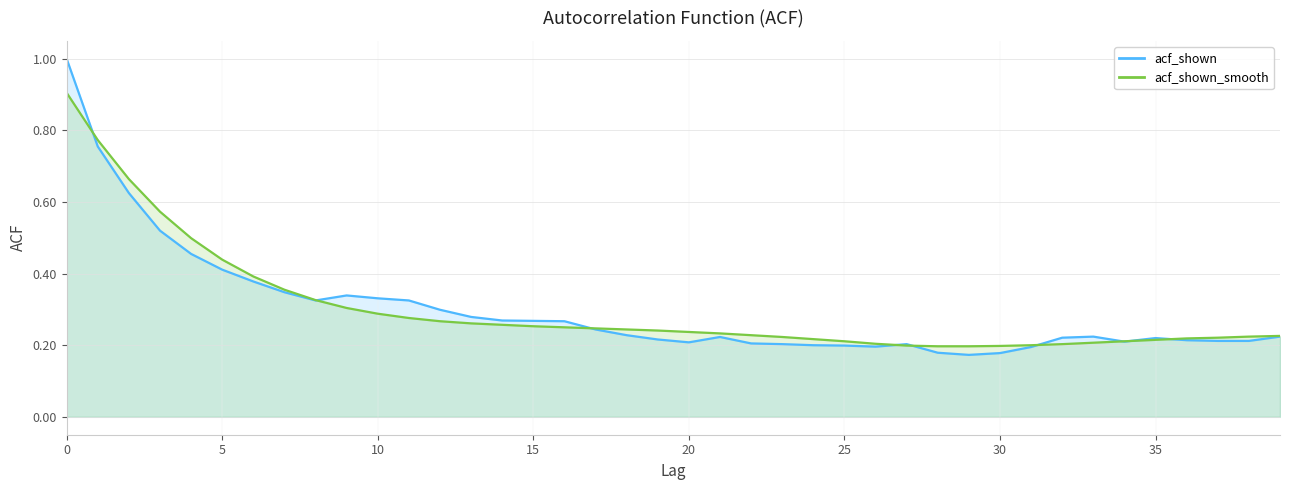

What are all the series names shown in the legend?

acf_shown, acf_shown_smooth